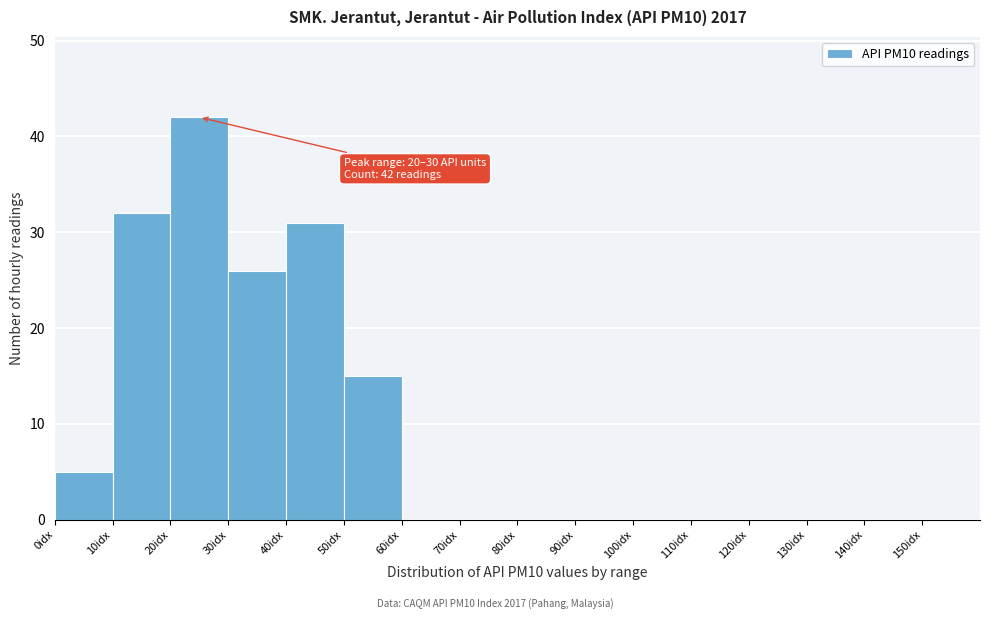

Which range on the x-axis has the tallest bar?

20 to 30